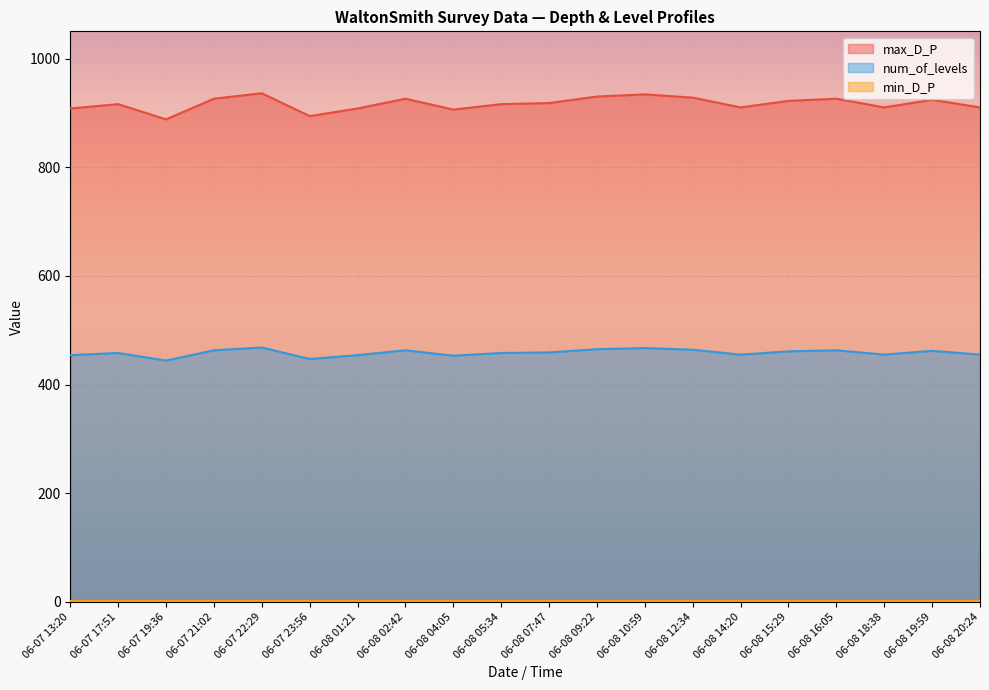

True or false: num_of_levels and max_D_P intersect in this chart.

False